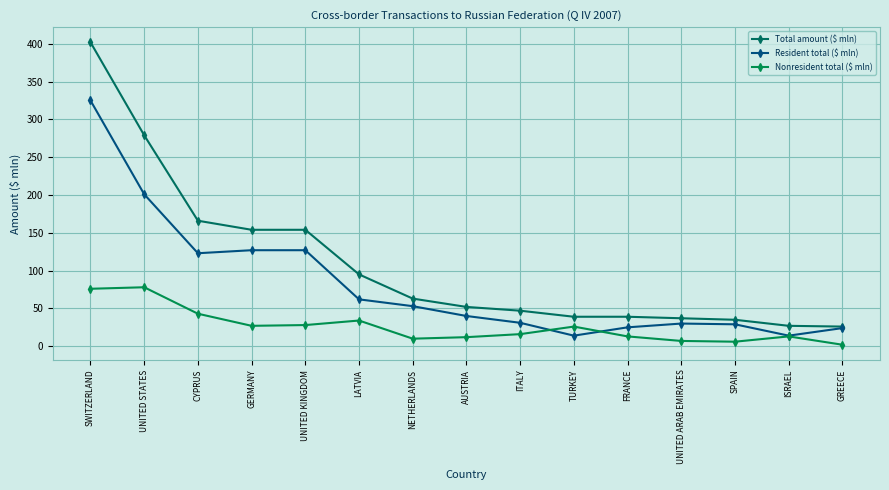

How many lines are shown in the chart?

3